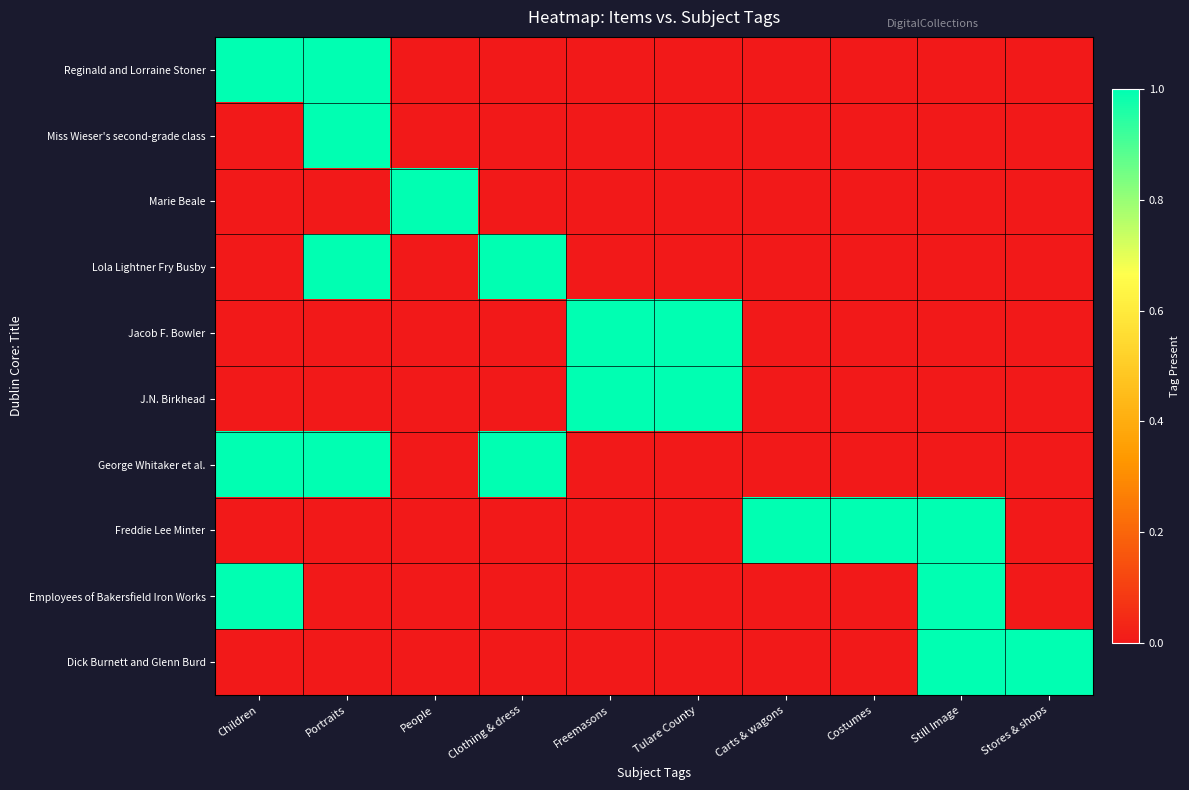

Reading left to right, list all the values displayed in this chart.

Reginald and Lorraine Stoner: Children=1	Portraits=1	People=0	Clothing & dress=0	Freemasons=0	Tulare County=0	Carts & wagons=0	Costumes=0	Still Image=0	Stores & shops=0
Miss Wieser's second-grade class: Children=0	Portraits=1	People=0	Clothing & dress=0	Freemasons=0	Tulare County=0	Carts & wagons=0	Costumes=0	Still Image=0	Stores & shops=0
Marie Beale: Children=0	Portraits=0	People=1	Clothing & dress=0	Freemasons=0	Tulare County=0	Carts & wagons=0	Costumes=0	Still Image=0	Stores & shops=0
Lola Lightner Fry Busby: Children=0	Portraits=1	People=0	Clothing & dress=1	Freemasons=0	Tulare County=0	Carts & wagons=0	Costumes=0	Still Image=0	Stores & shops=0
Jacob F. Bowler: Children=0	Portraits=0	People=0	Clothing & dress=0	Freemasons=1	Tulare County=1	Carts & wagons=0	Costumes=0	Still Image=0	Stores & shops=0
J.N. Birkhead: Children=0	Portraits=0	People=0	Clothing & dress=0	Freemasons=1	Tulare County=1	Carts & wagons=0	Costumes=0	Still Image=0	Stores & shops=0
George Whitaker et al.: Children=1	Portraits=1	People=0	Clothing & dress=1	Freemasons=0	Tulare County=0	Carts & wagons=0	Costumes=0	Still Image=0	Stores & shops=0
Freddie Lee Minter: Children=0	Portraits=0	People=0	Clothing & dress=0	Freemasons=0	Tulare County=0	Carts & wagons=1	Costumes=1	Still Image=1	Stores & shops=0
Employees of Bakersfield Iron Works: Children=1	Portraits=0	People=0	Clothing & dress=0	Freemasons=0	Tulare County=0	Carts & wagons=0	Costumes=0	Still Image=1	Stores & shops=0
Dick Burnett and Glenn Burd: Children=0	Portraits=0	People=0	Clothing & dress=0	Freemasons=0	Tulare County=0	Carts & wagons=0	Costumes=0	Still Image=1	Stores & shops=1